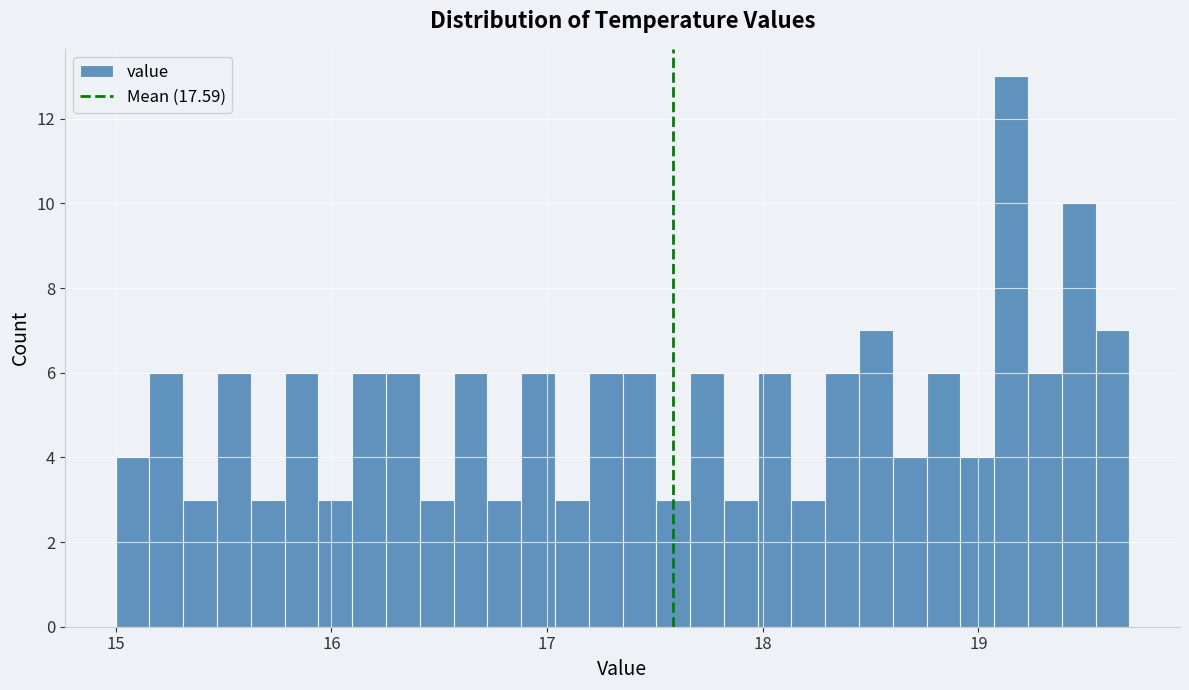

Around what value on the x-axis is the tallest bar? Give the approximate position of its centre, as read against the axis.

19.2